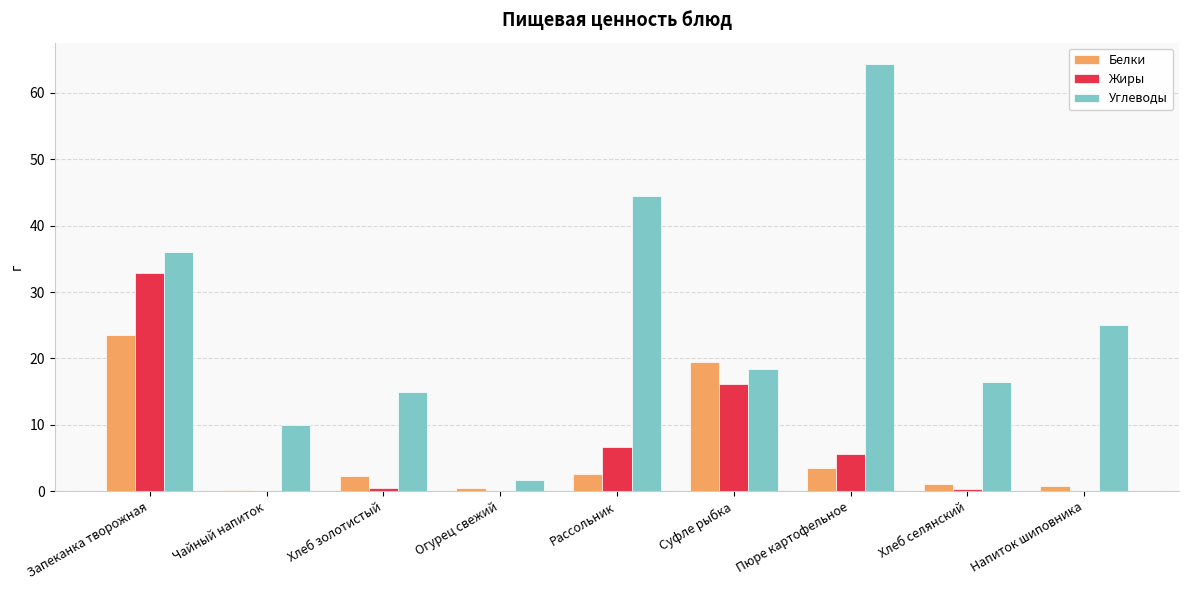

How many data points does each series have?

9